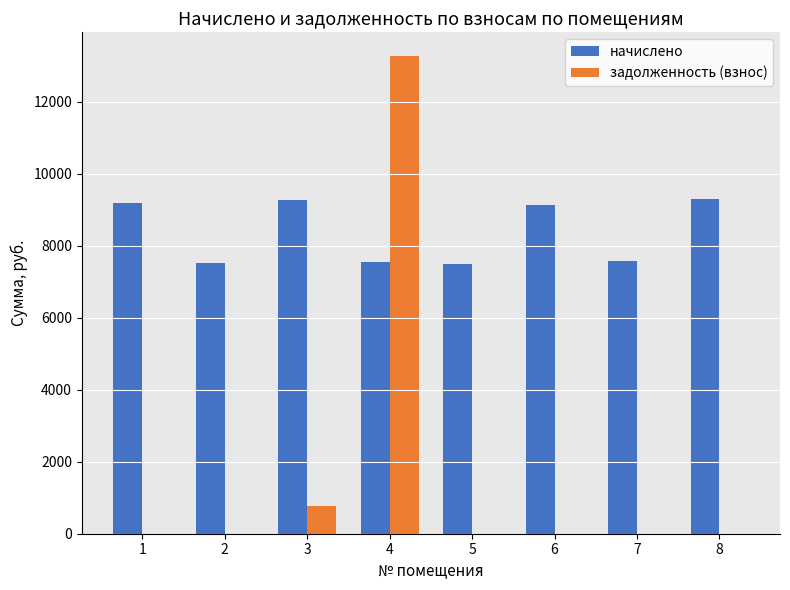

Is the value of задолженность (взнос) at 1 greater than the value of начислено at 1?

No